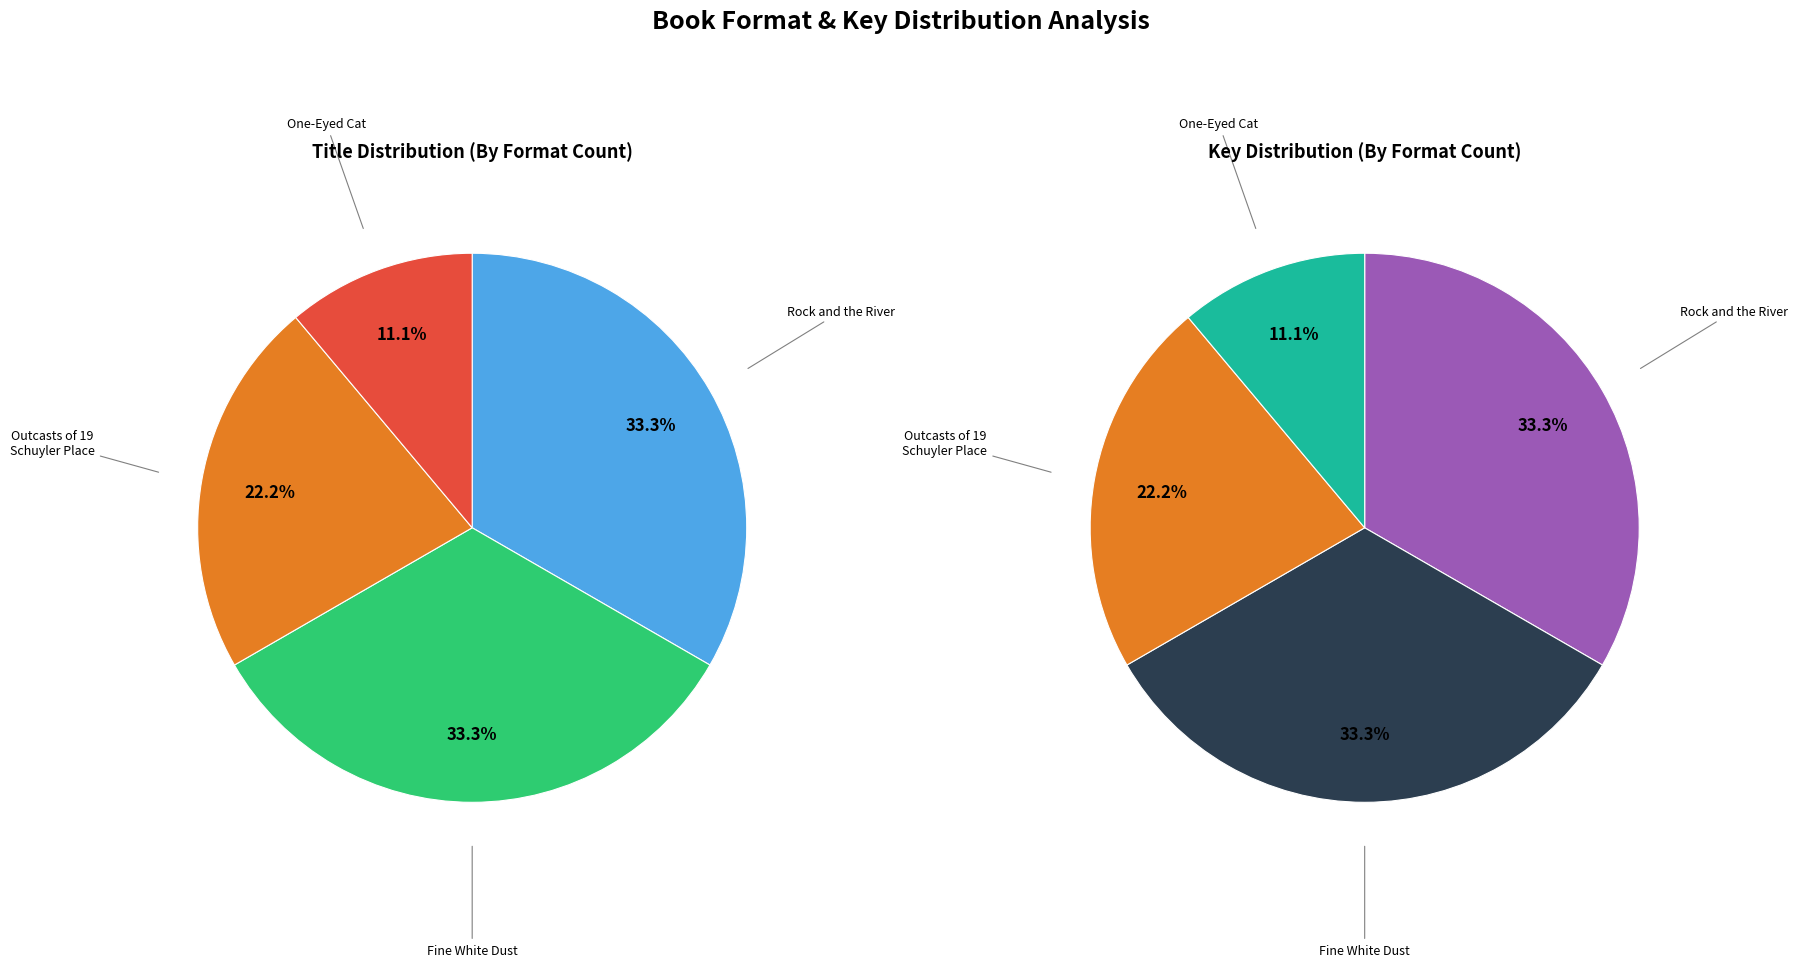

How many segments does this pie chart have?

4